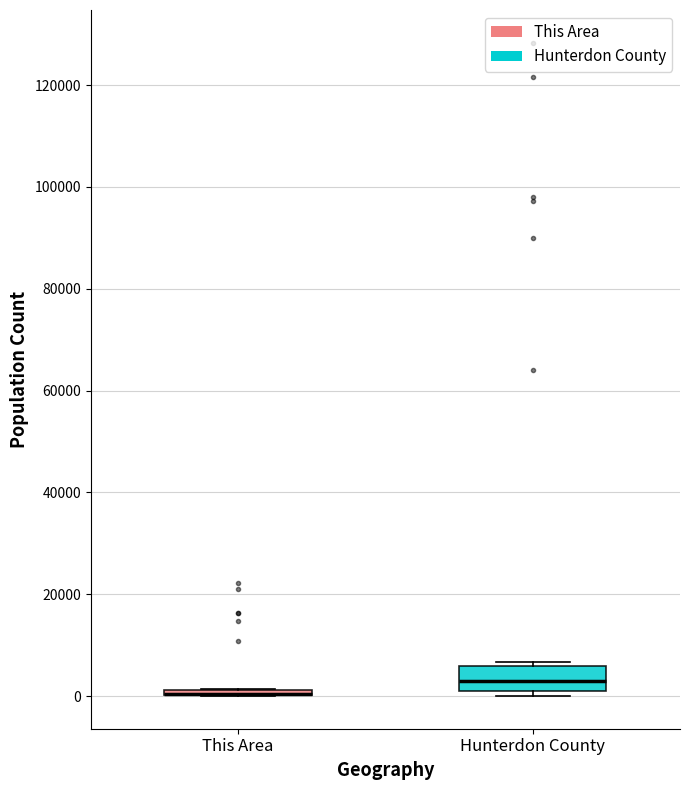

Which box is the tallest, from its lower edge to its upper edge?

Hunterdon County